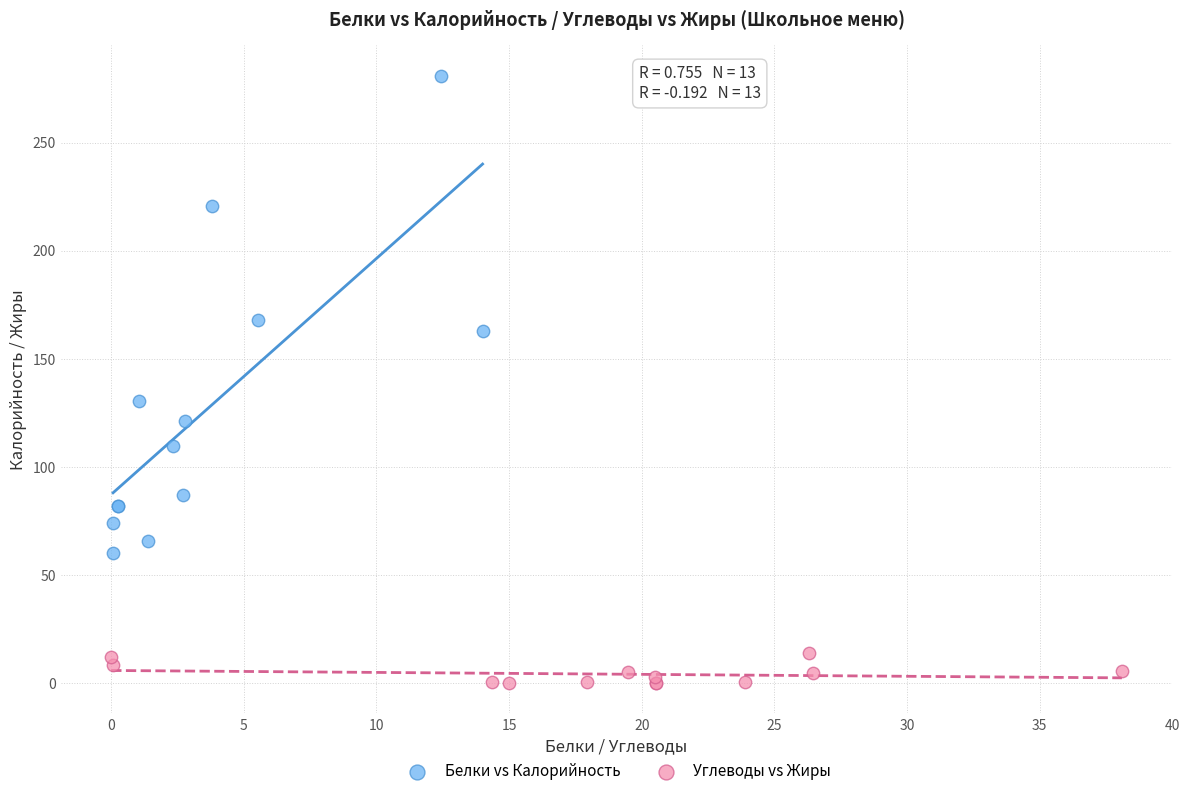

Which series reaches the minimum Y coordinate?

Углеводы vs Жиры